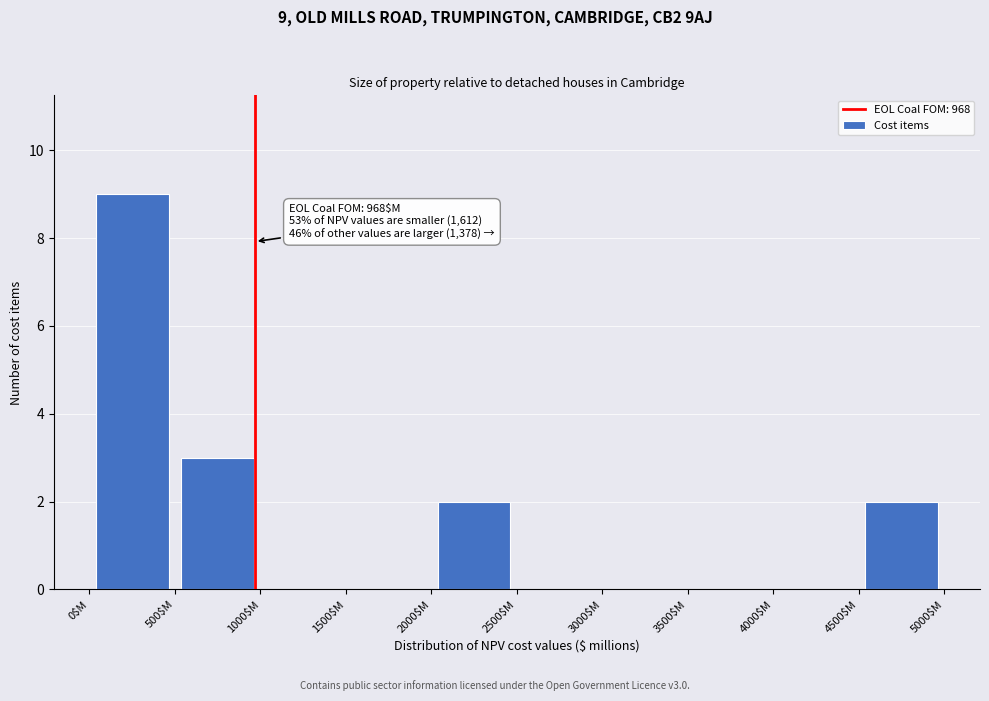

Which range on the x-axis has the tallest bar?

0 to 500